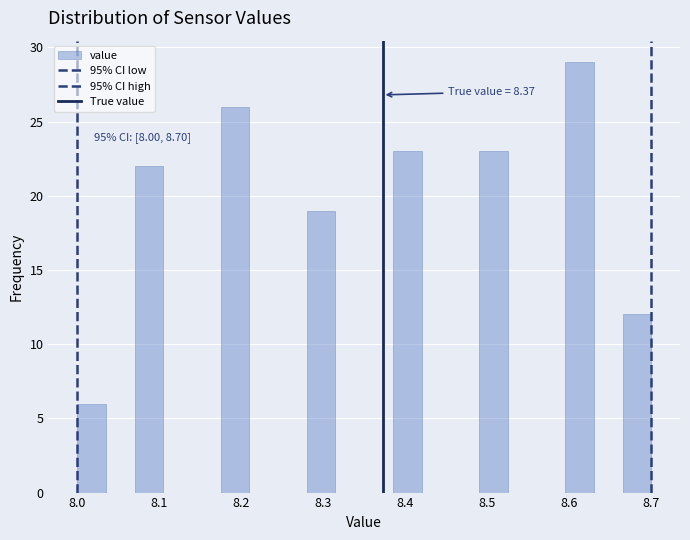

Around what value on the x-axis is the tallest bar? Give the approximate position of its centre, as read against the axis.

8.61